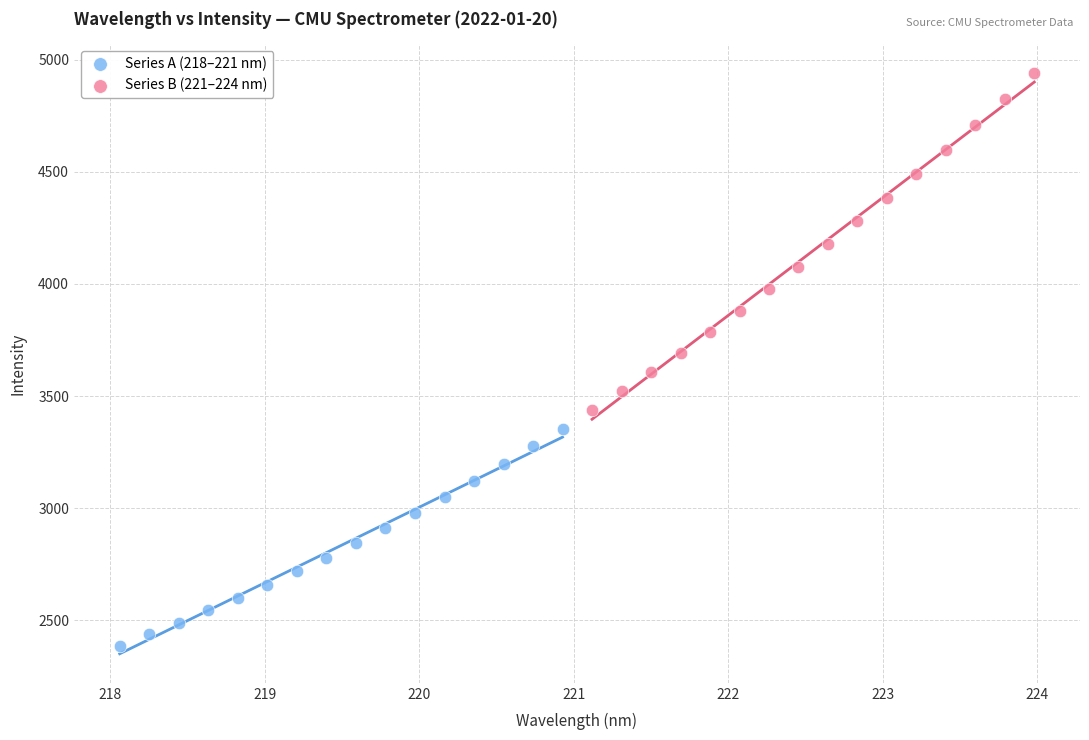

Which series has the largest Y range (max minus min)?

Series B (221–224 nm)